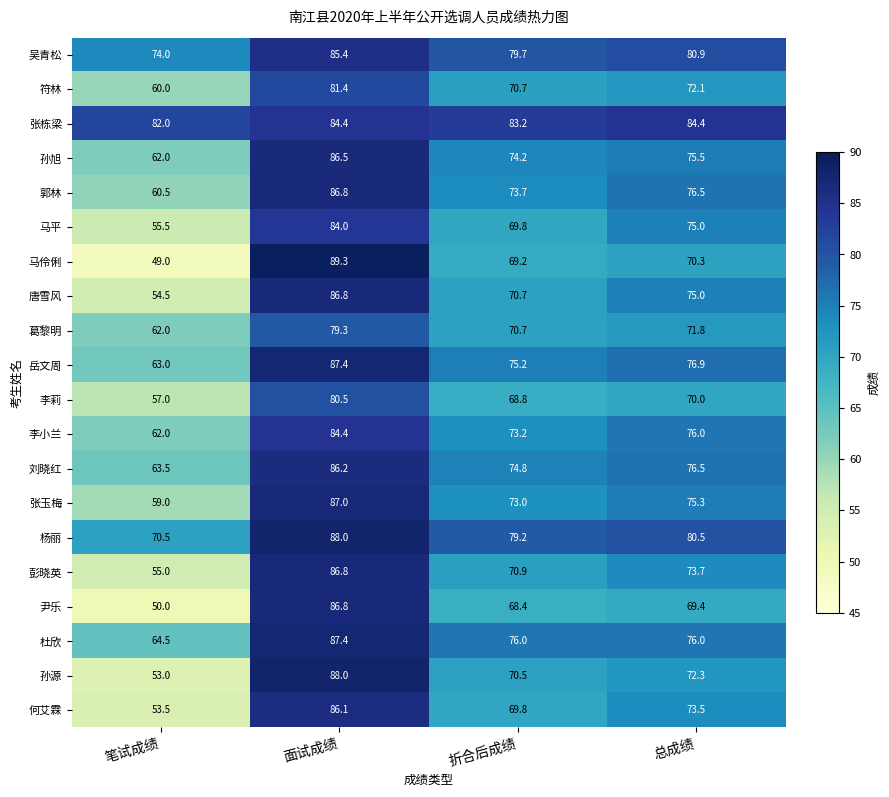

At which category does the chart reach its minimum across all series?

笔试成绩